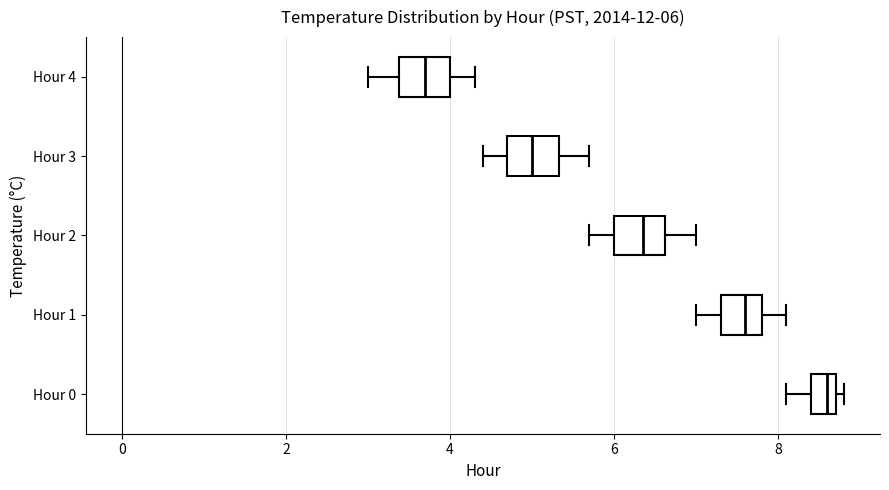

Which box's median line is the furthest to the left?

Hour 4